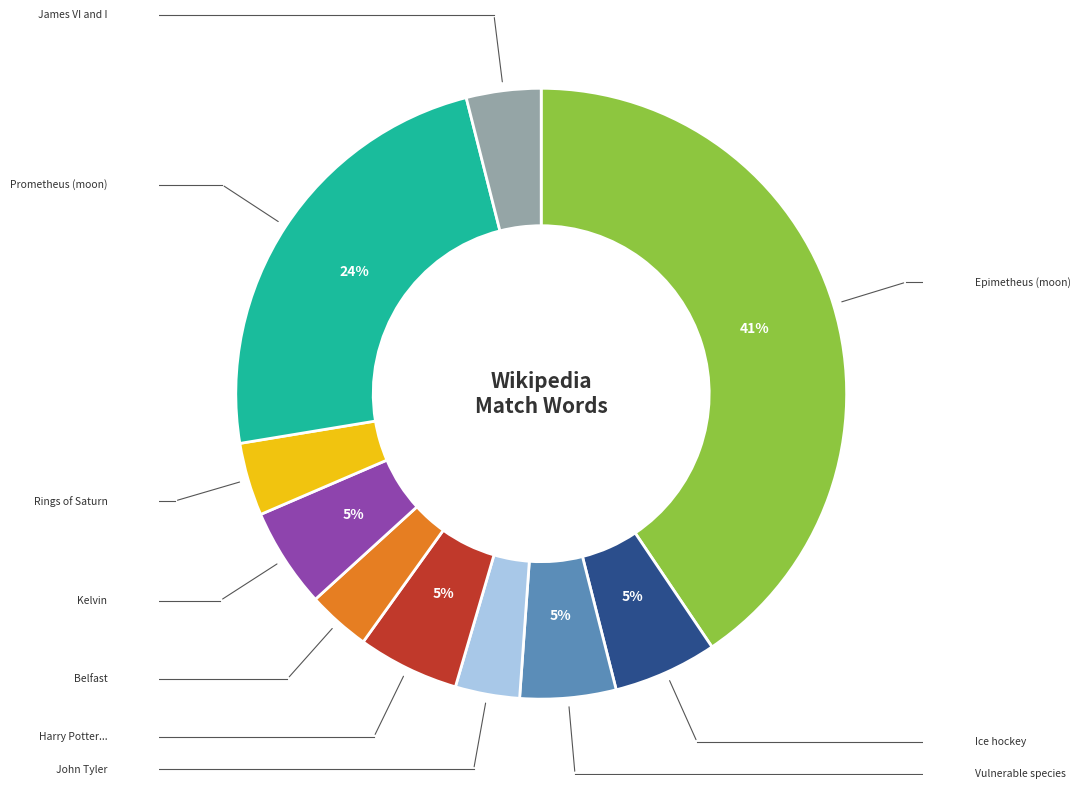

To the nearest percent, what is the average slice percentage?

10%